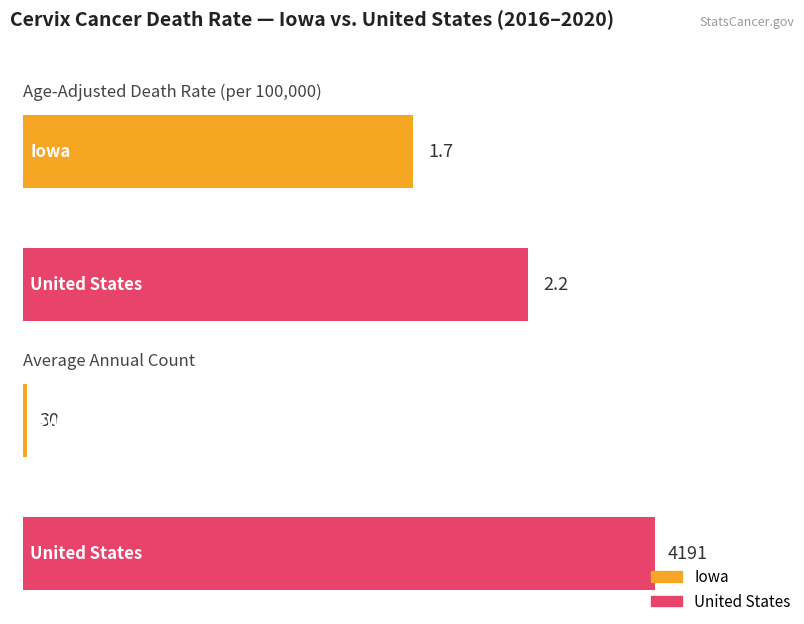

Between United States and Iowa, which is larger?

United States